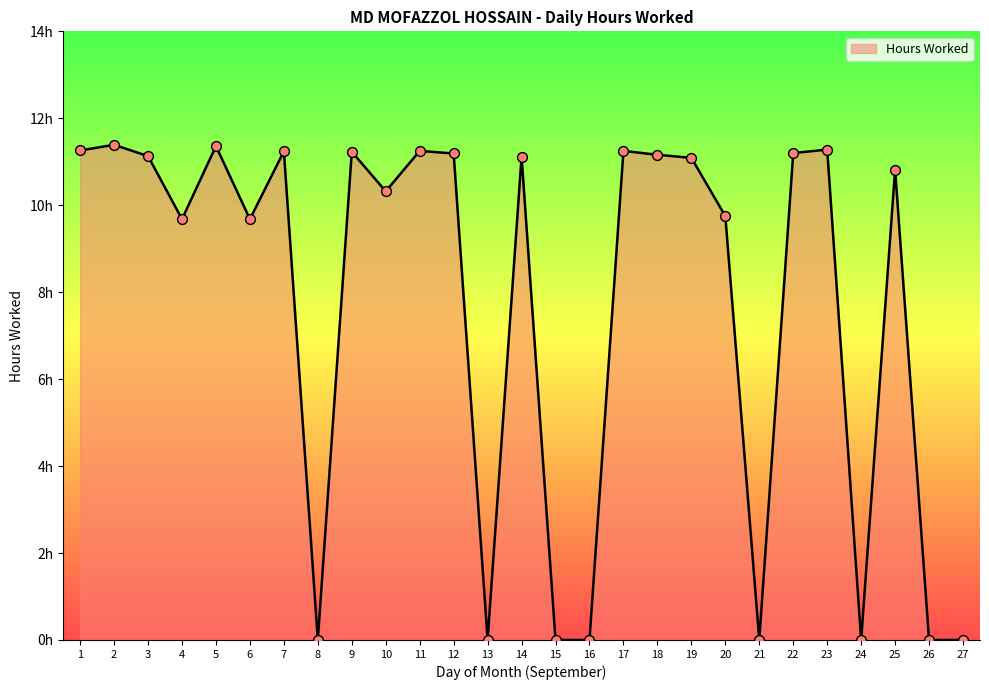

Which has a higher value, 10 or 1?

1